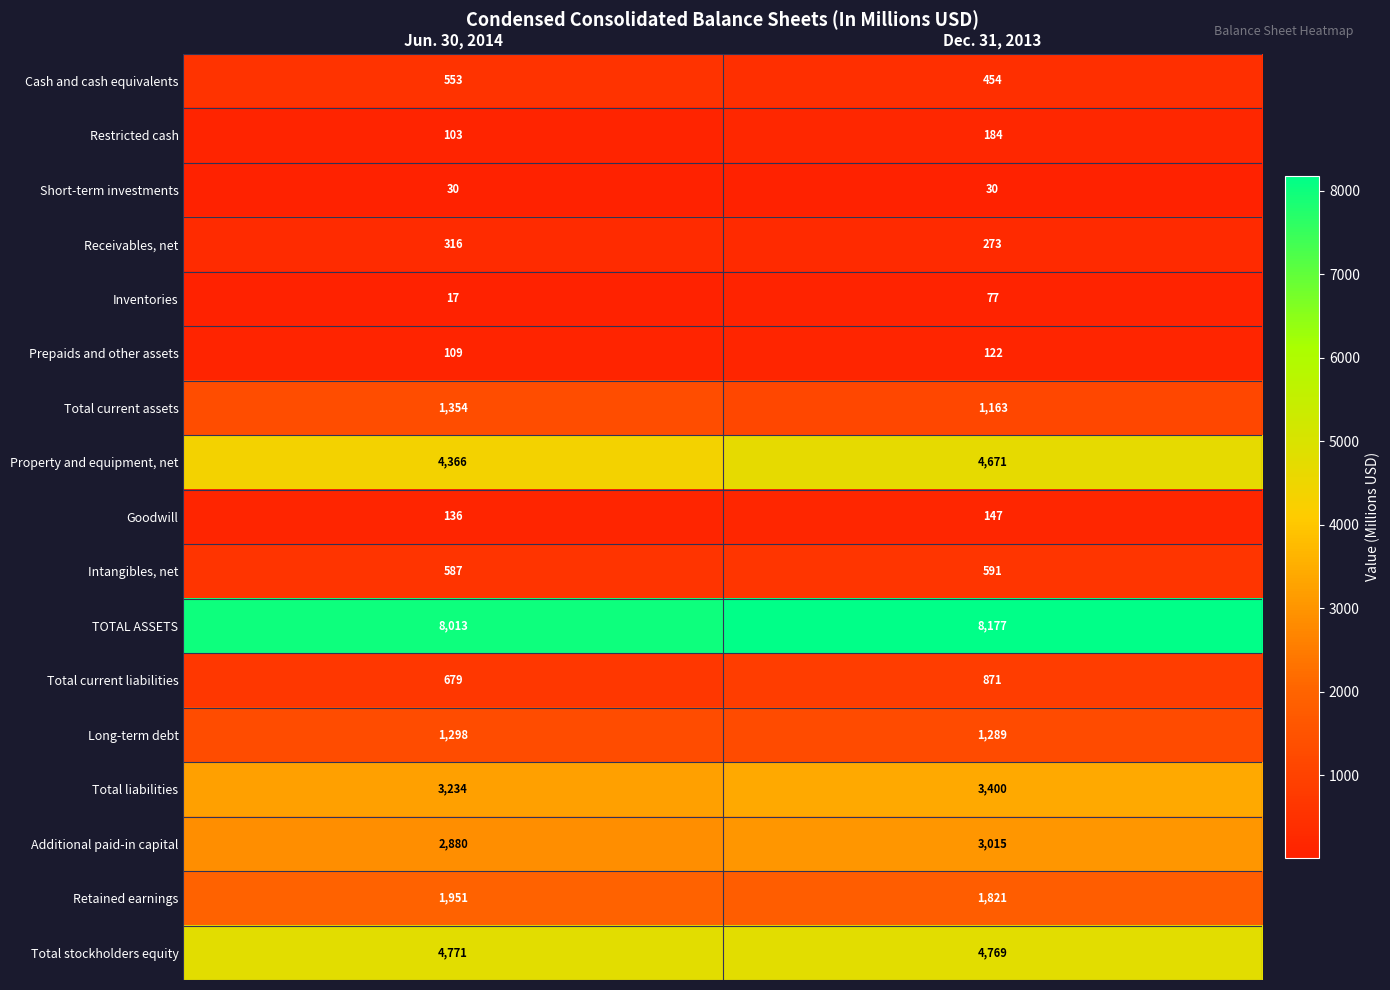

Which series has the largest total across all categories?

TOTAL ASSETS